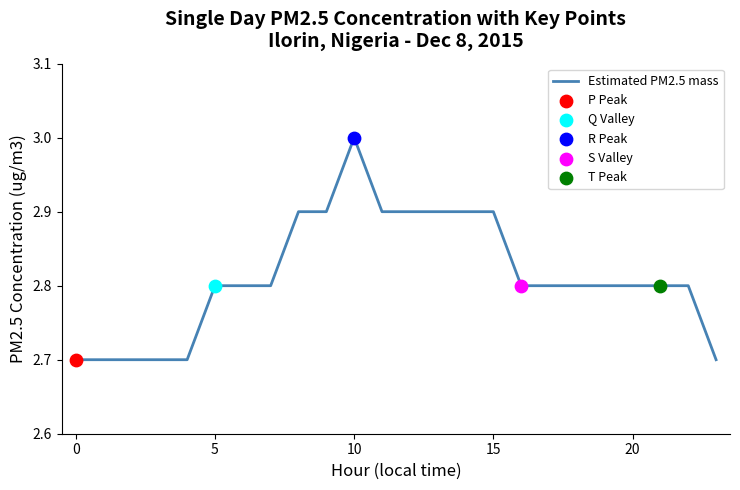

What is the maximum value shown in the chart?

3.0